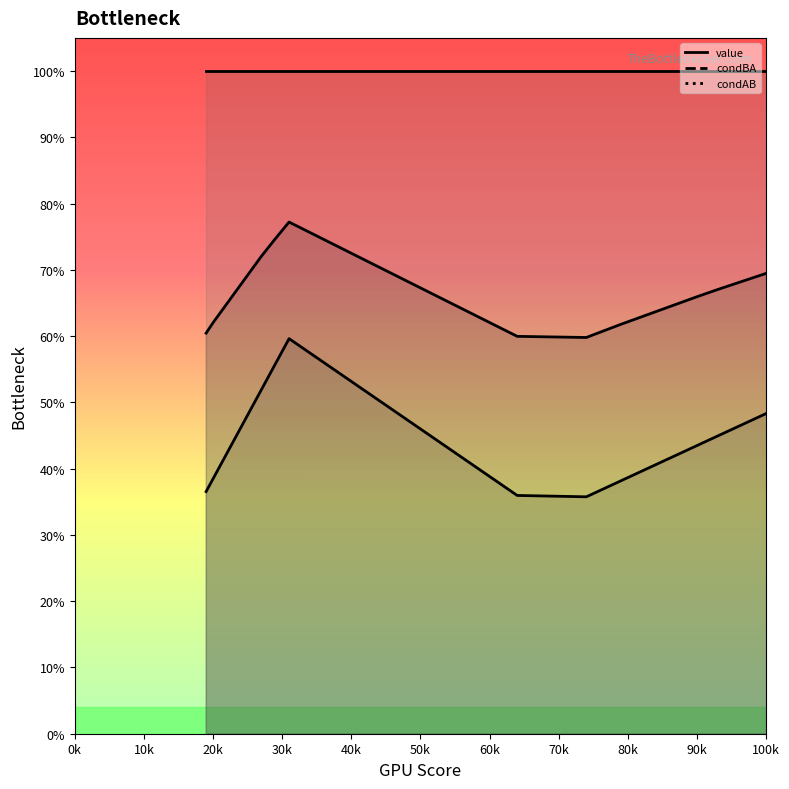

What are all the series names shown in the legend?

value, condBA, condAB